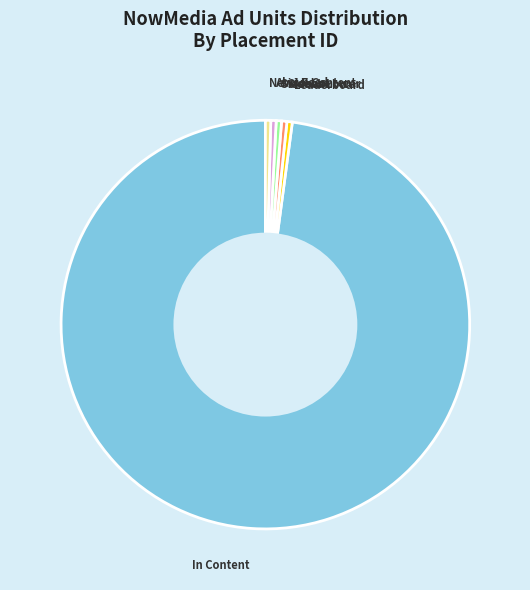

Does Above Content account for over 50% of the chart?

No